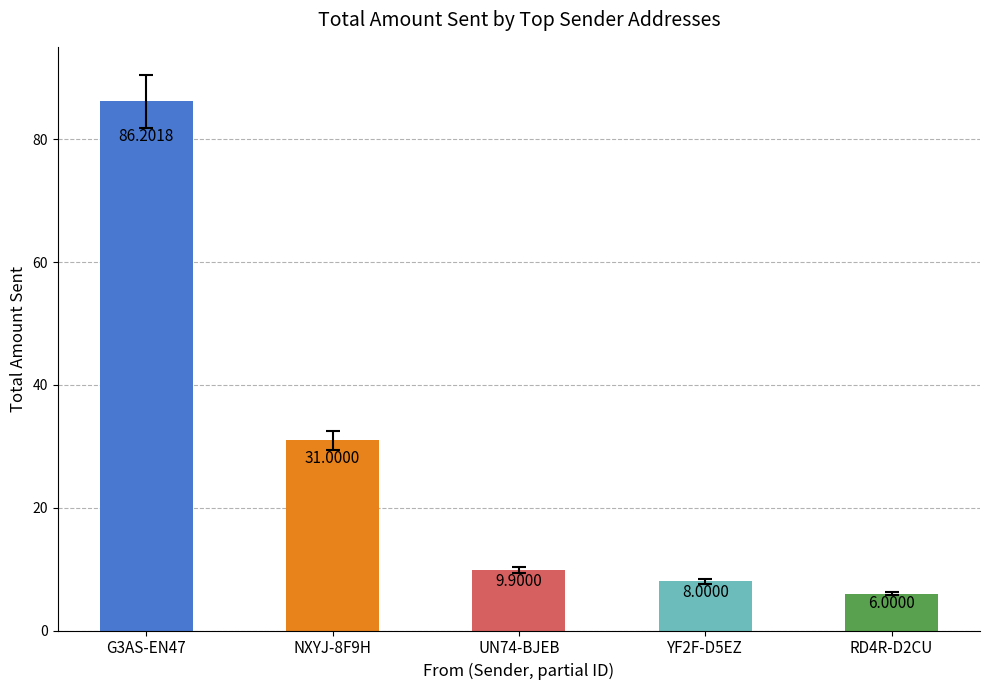

Reading left to right, what are all the values shown in this chart?

86.2	31.0	9.9	8.0	6.0